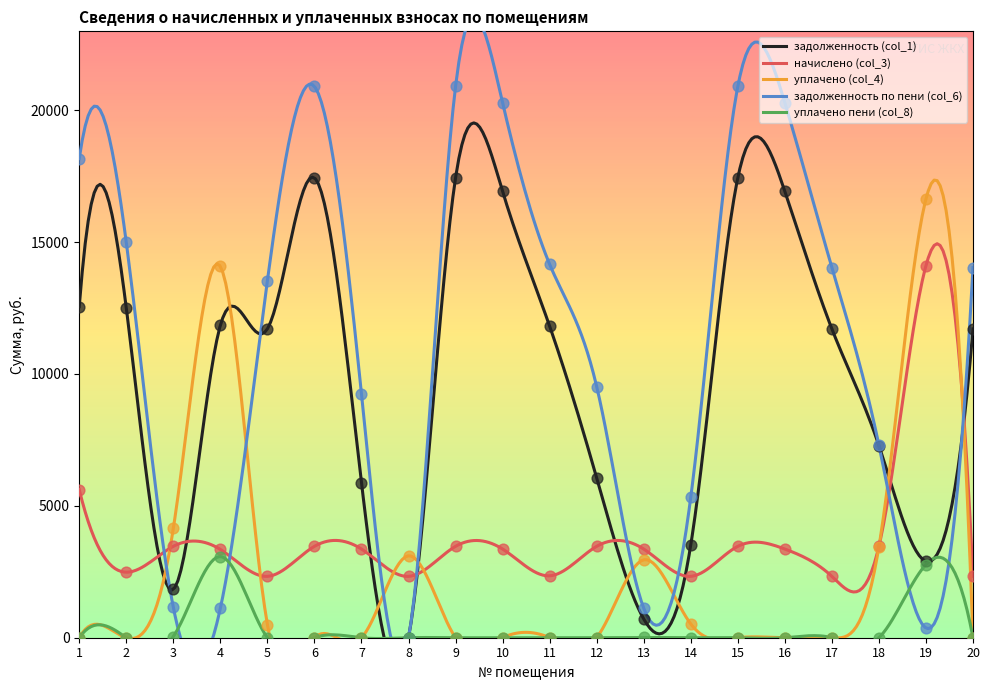

What are all the series names shown in the legend?

задолженность (col_1), начислено (col_3), уплачено (col_4), задолженность по пени (col_6), уплачено пени (col_8)